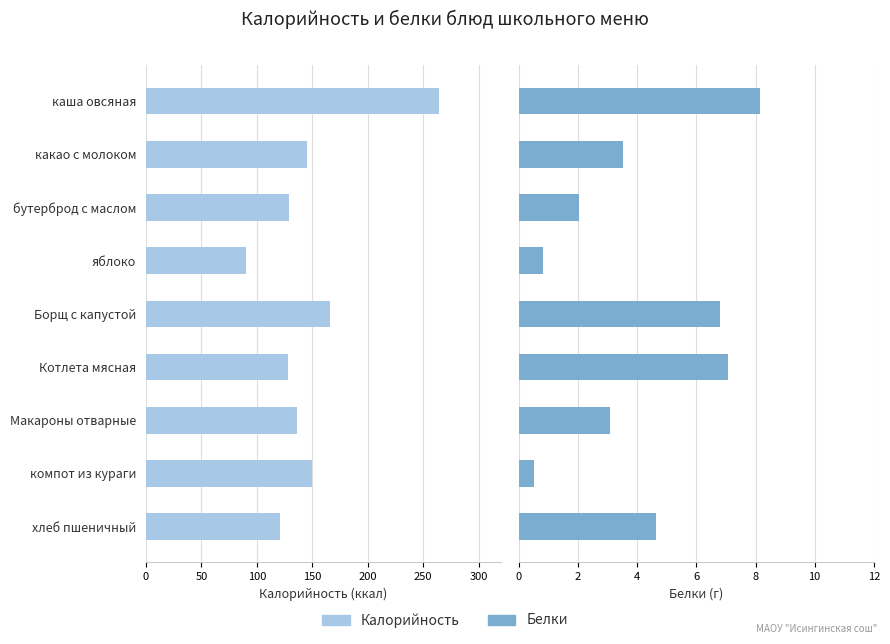

What is the difference between the maximum and minimum values in the Калорийность series?

174.0